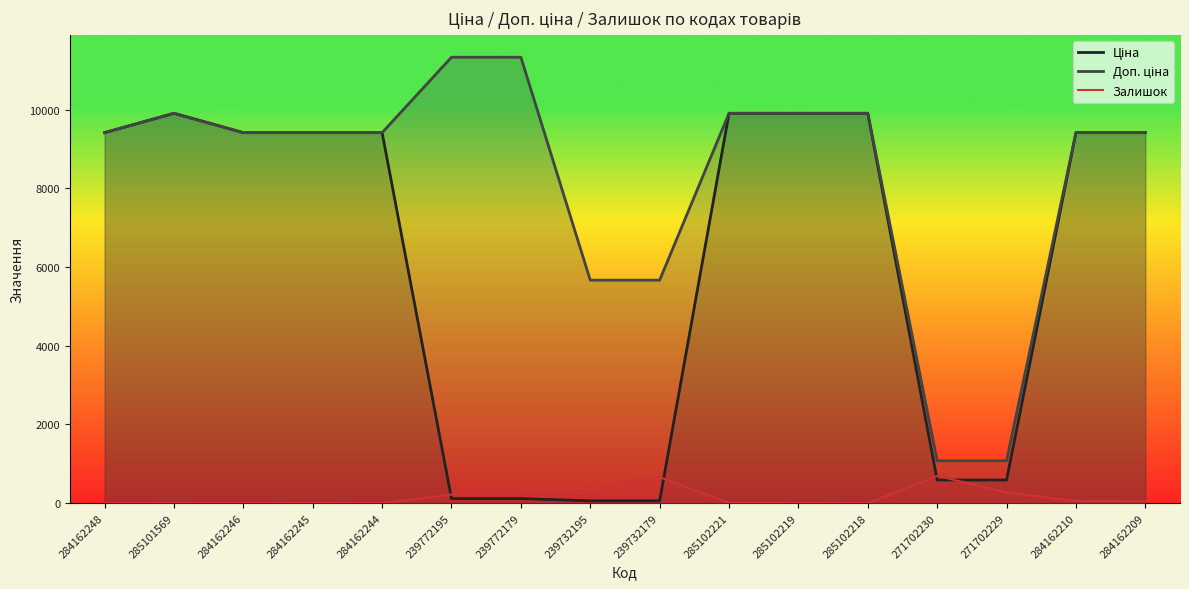

What are all the series names shown in the legend?

Ціна, Доп. ціна, Залишок